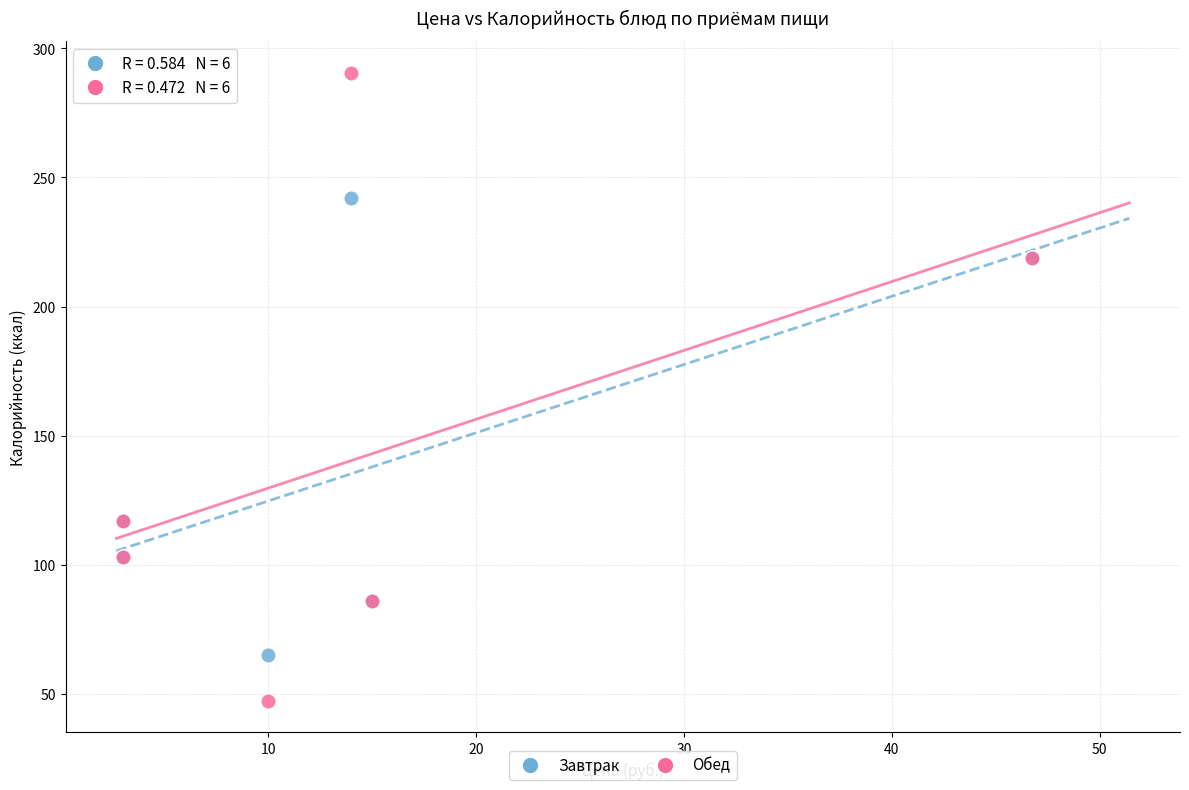

Which series reaches the minimum Y coordinate?

Обед